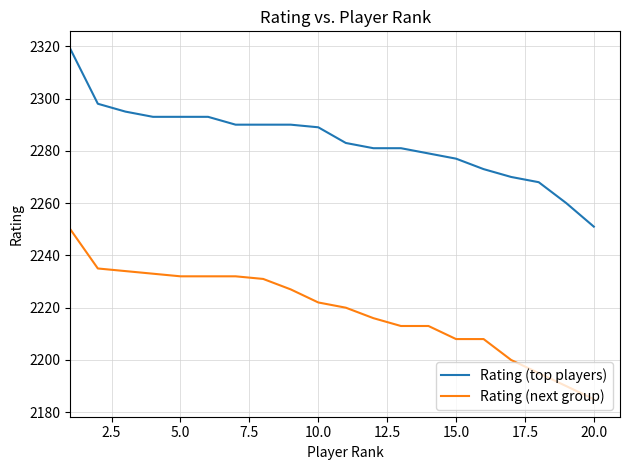

What is the highest value of the Rating (next group) series?

2250